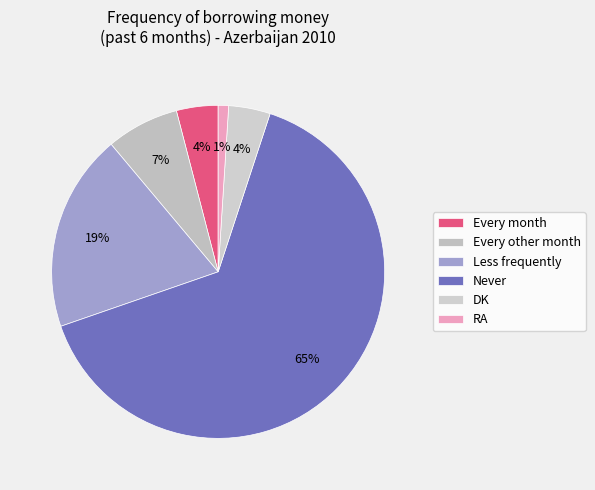

To the nearest percent, what percentage of the pie is Less frequently?

19%